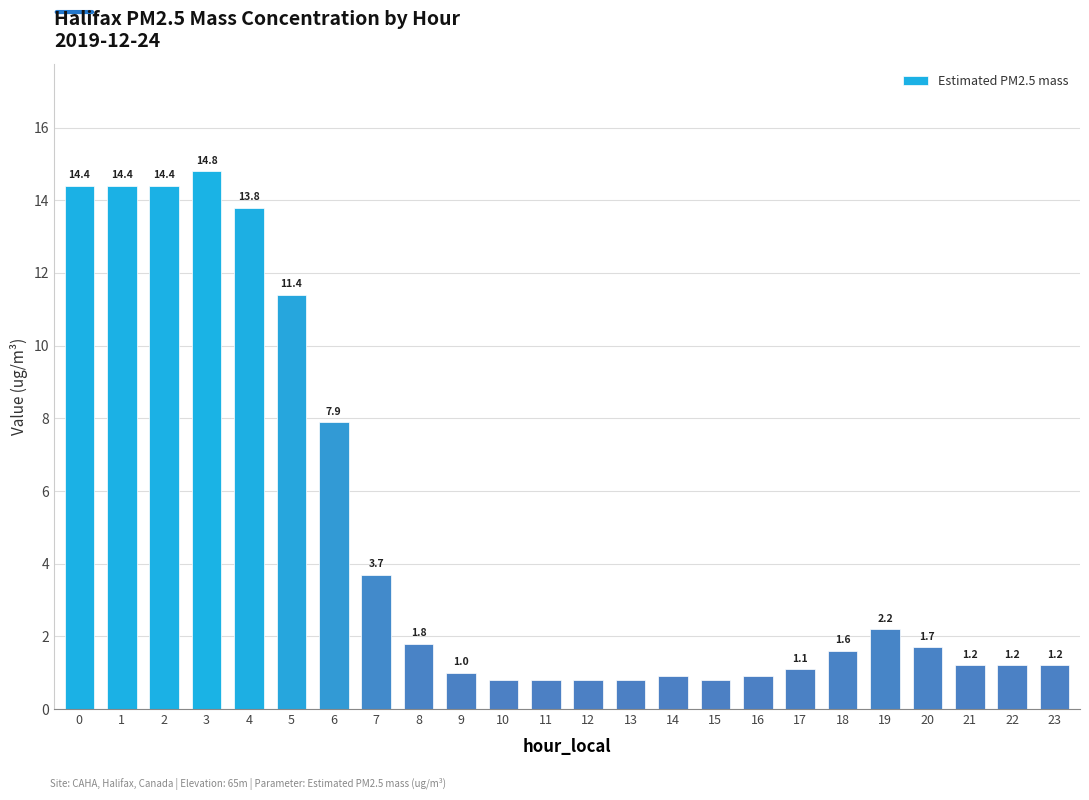

What is the change in value from 4 to 20?

-12.1